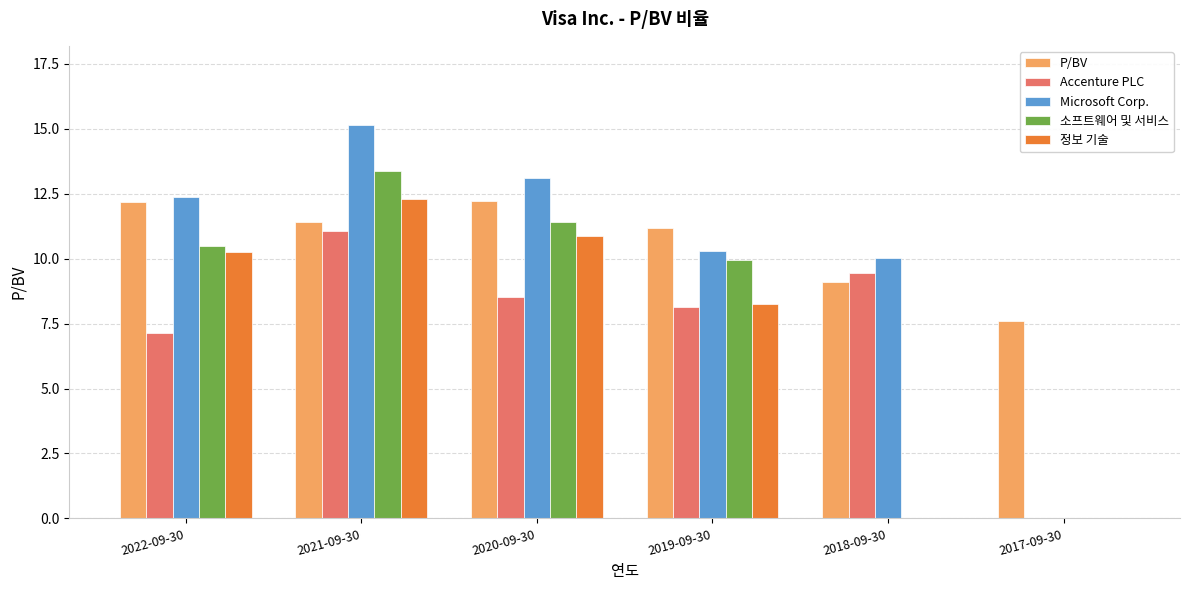

Which series has the largest range (max minus min)?

Microsoft Corp.